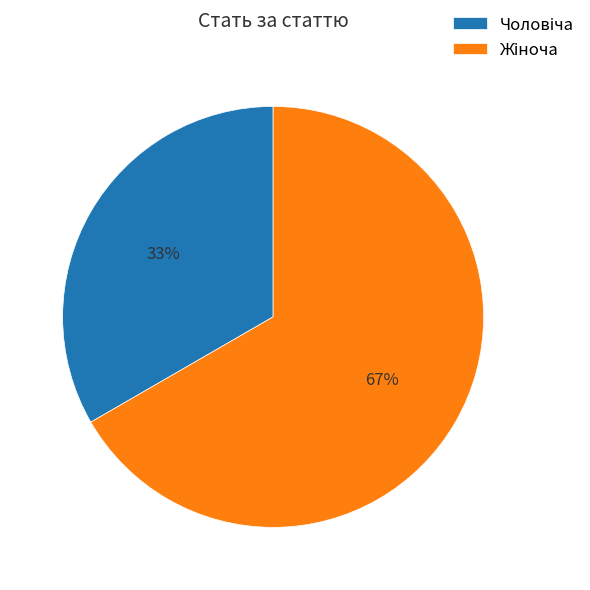

Is there any slice that represents more than half of the pie?

Yes